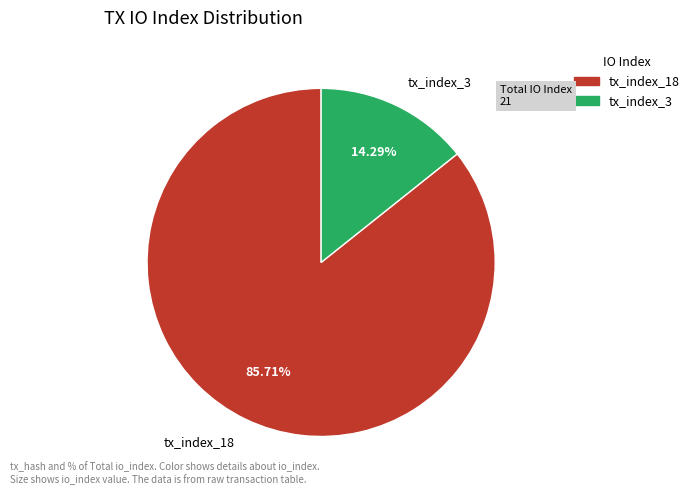

To the nearest percent, what is the difference between the tx_index_3 and tx_index_18 slice percentages?

71%